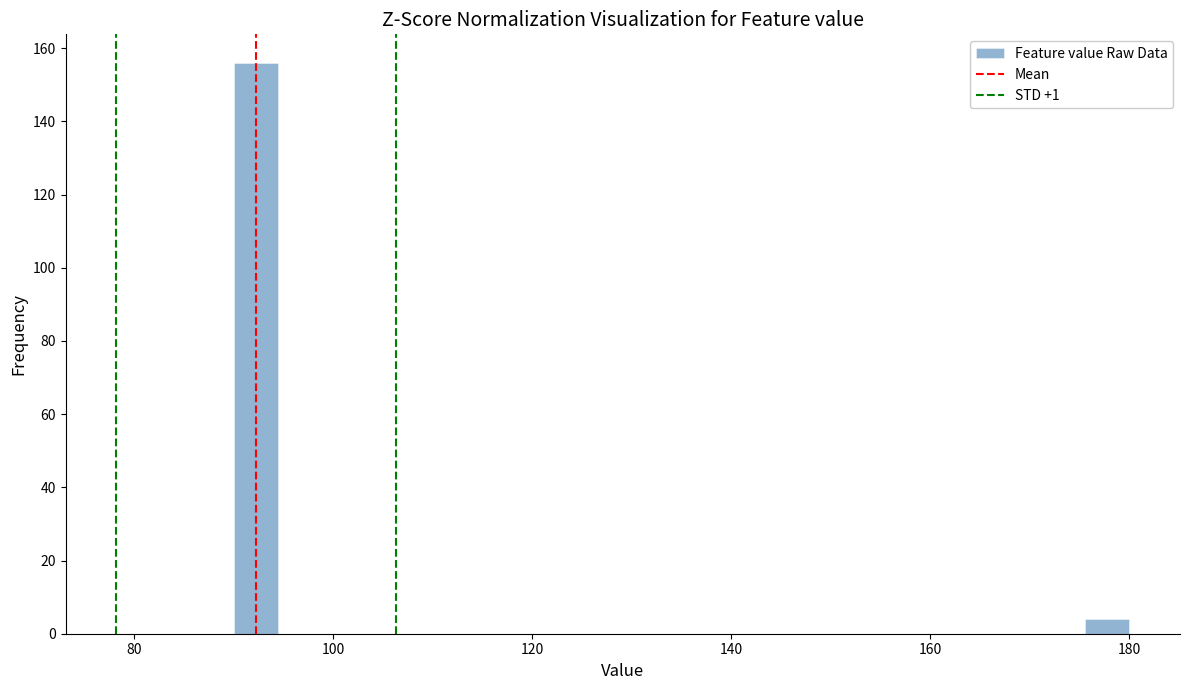

Read against the x-axis, roughly where is the centre of the tallest bar?

92